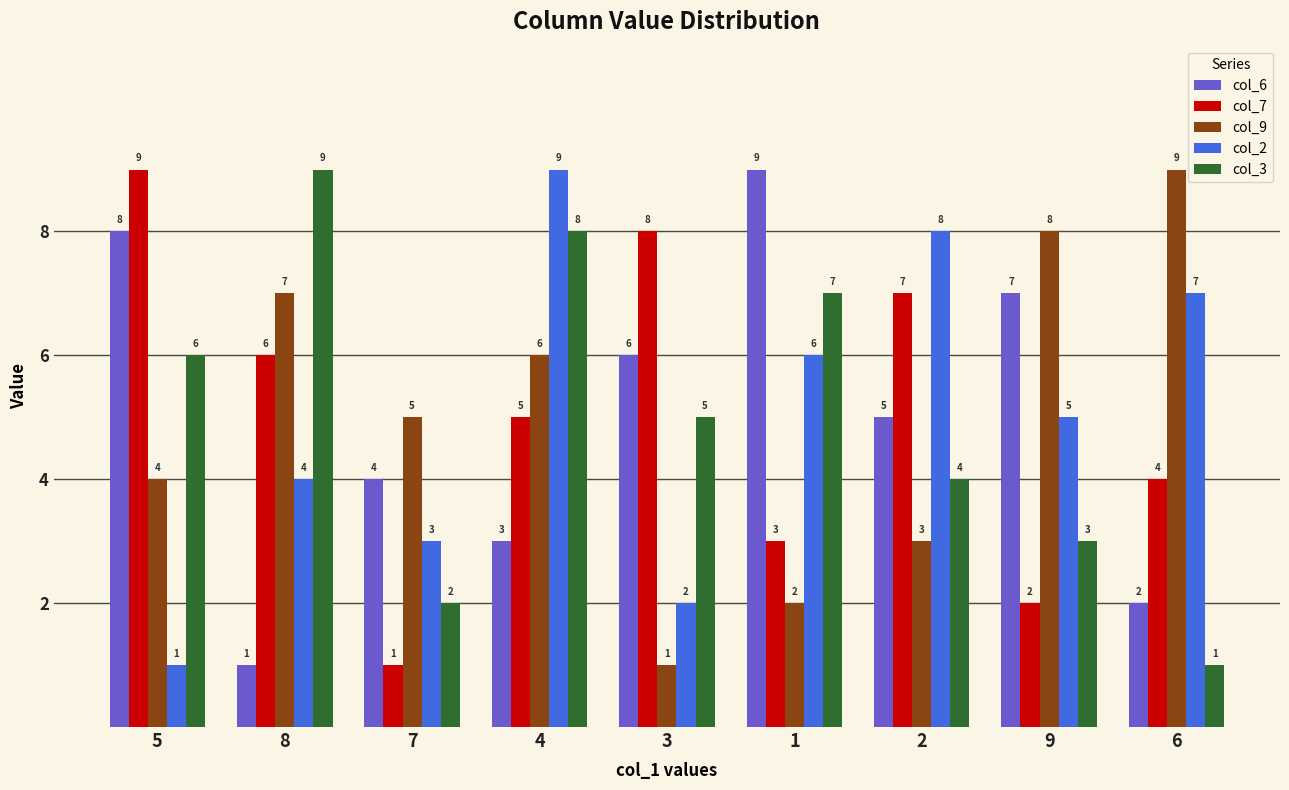

At which label does col_9 reach its minimum?

3